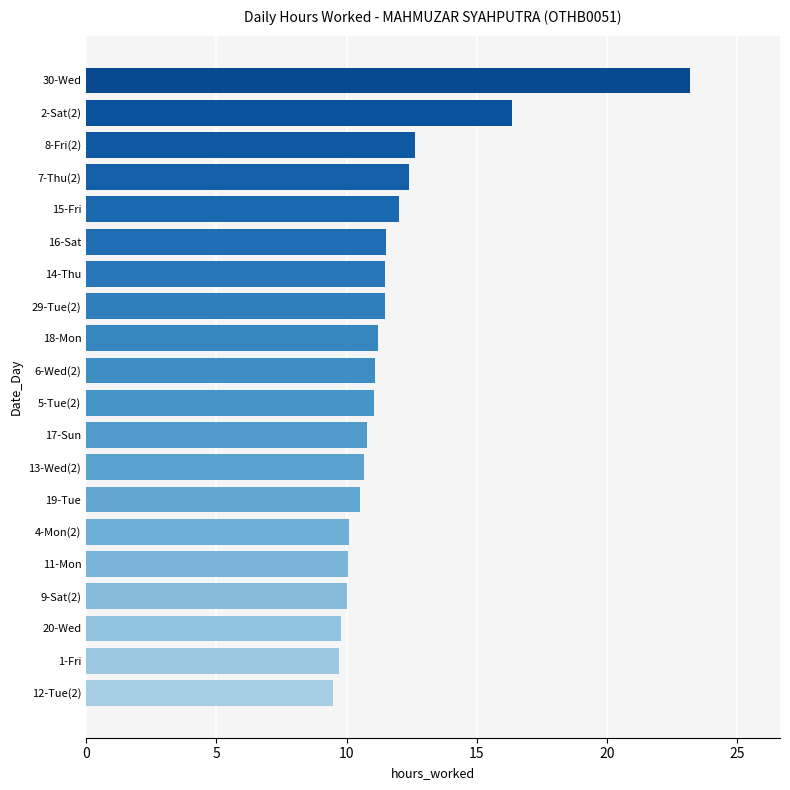

Count the number of data series in this chart.

1